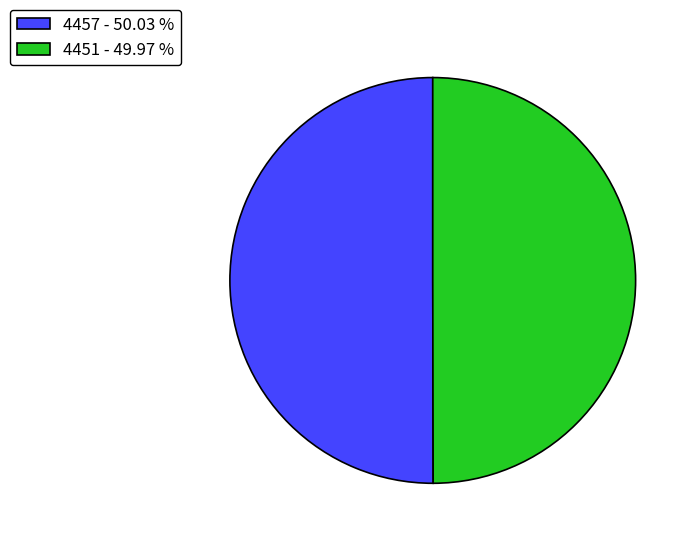

Is the sum of 4457 and 4451 greater than half?

Yes